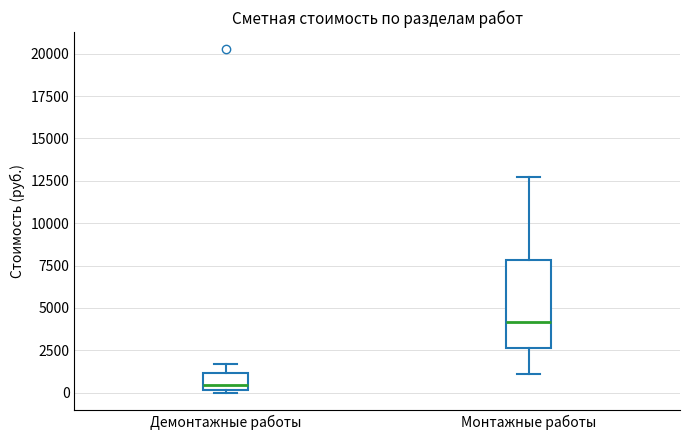

Which box has the lowest median line?

Демонтажные работы